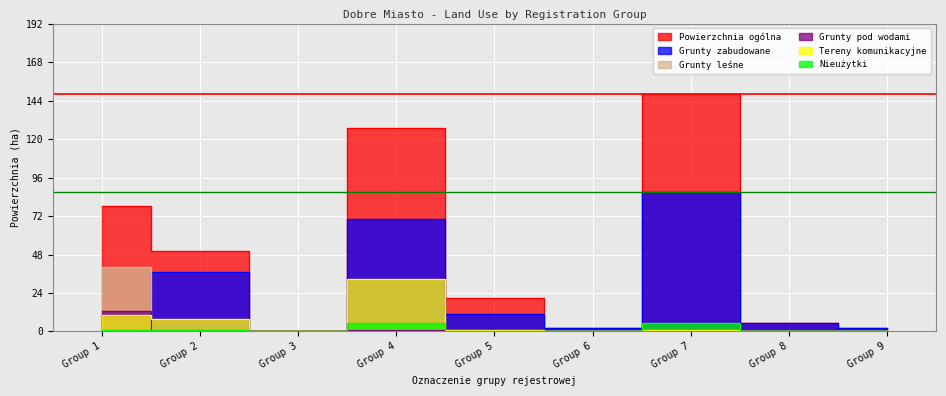

Where do Grunty zabudowane and Grunty leśne first cross each other?

Group 1 and Group 2